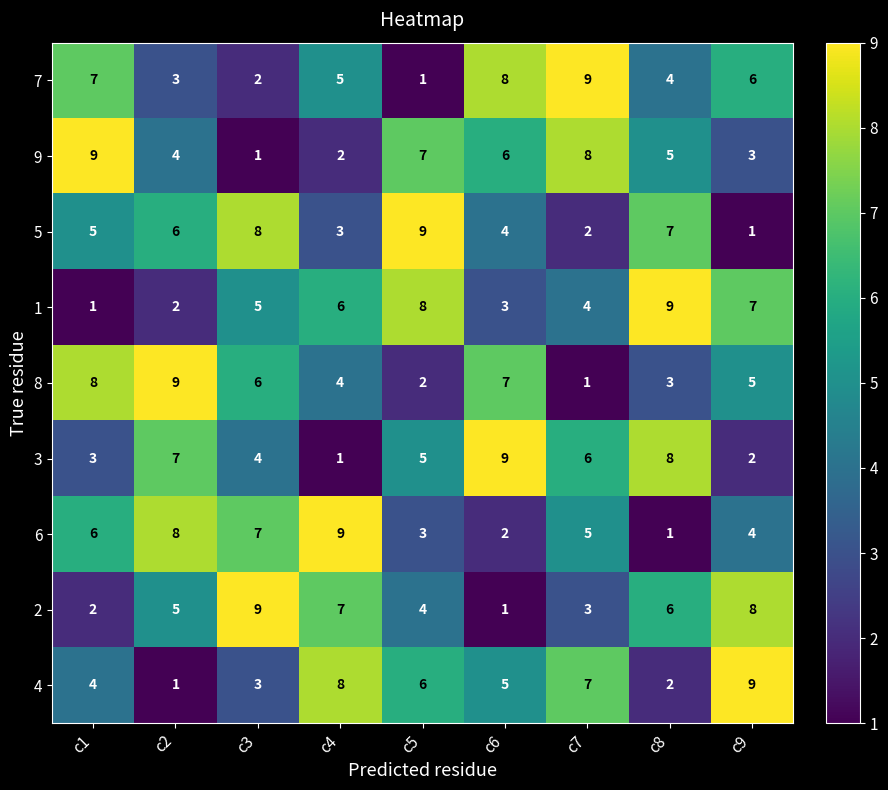

At c3, list the series in order from largest to smallest.

2, 5, 6, 8, 1, 3, 4, 7, 9